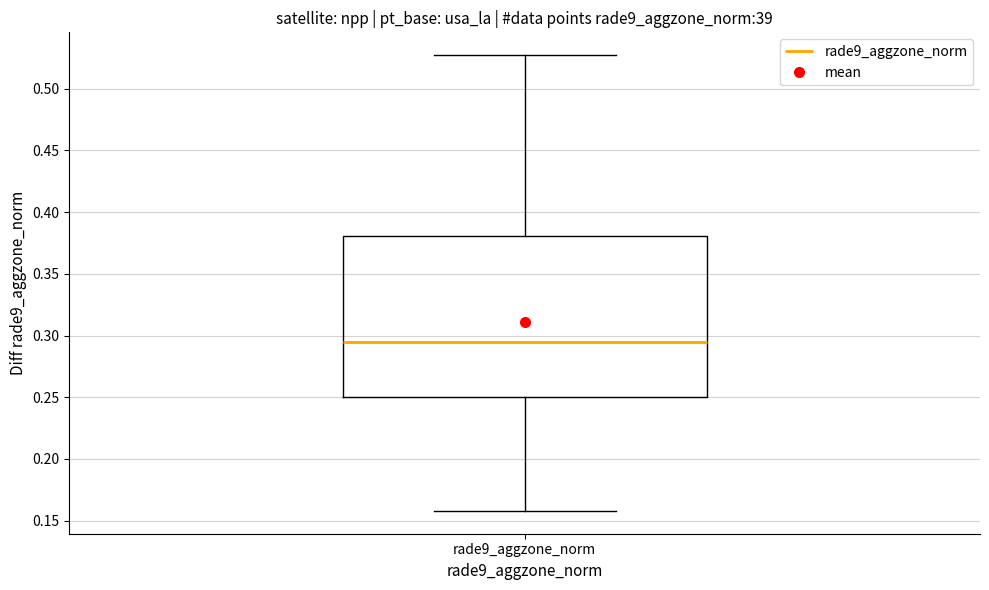

Transcribe this box plot: give where the median line is, the range the box spans, and where the two whiskers end, as read against the y-axis. The values are not printed on the chart, so give them approximately, as read against the axis.

median 0.295, box 0.250 to 0.380, whiskers 0.160 to 0.525